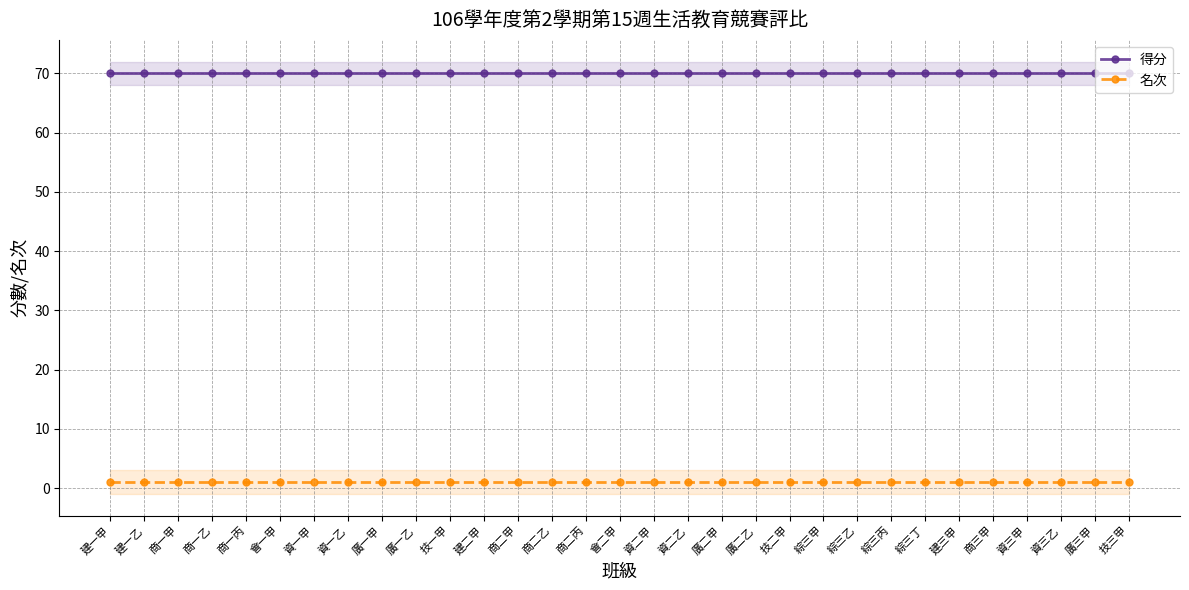

What is the difference between the highest and lowest values at 資一乙?

69